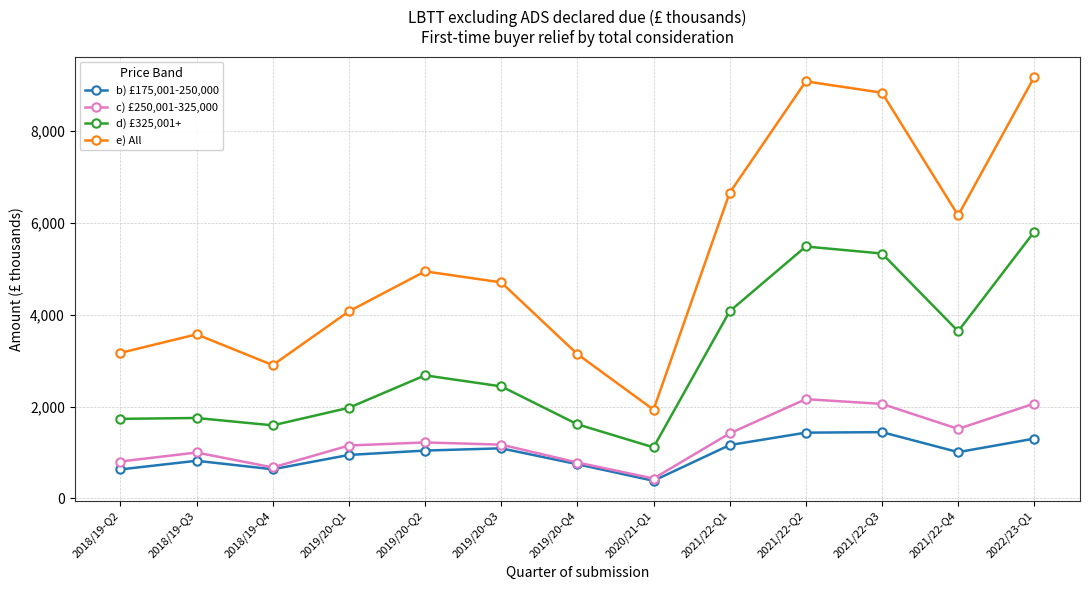

Which series has the largest total across all categories?

e) All